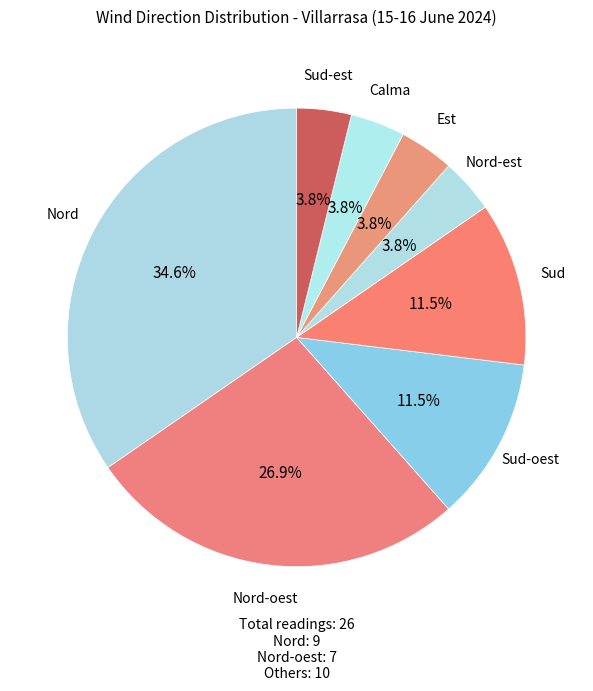

To the nearest percent, what is the average slice percentage?

12%